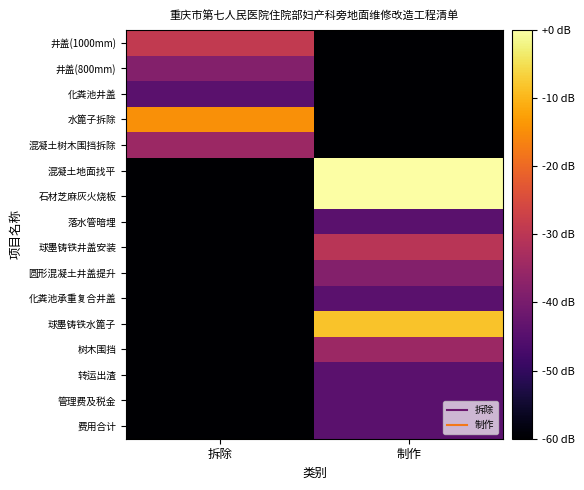

List the series in order of their peak value, lowest first.

化粪池井盖, 落水管暗埋, 化粪池承重复合井盖, 转运出渣, 管理费及税金, 费用合计, 井盖(800mm), 圆形混凝土井盖提升, 混凝土树木围挡拆除, 树木围挡, 球墨铸铁井盖安装, 井盖(1000mm), 水篦子拆除, 球墨铸铁水篦子, 混凝土地面找平, 石材芝麻灰火烧板